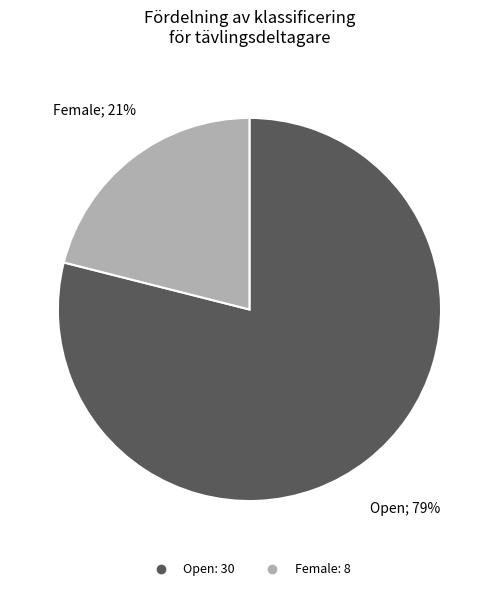

Does Female account for over 50% of the chart?

No